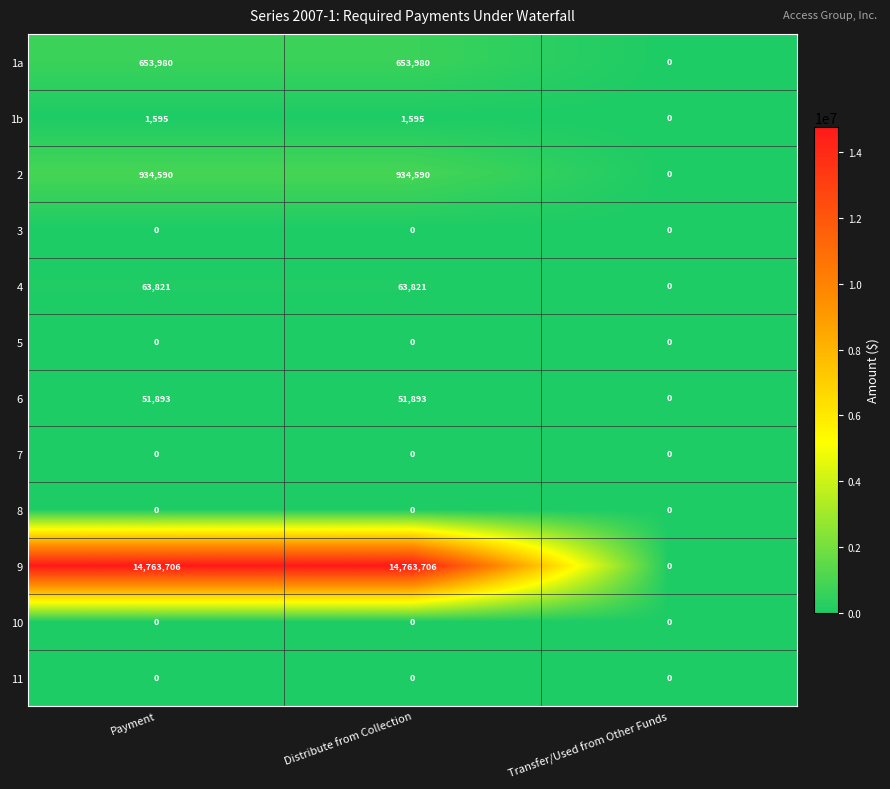

What is the total value across all series at Payment?

16469585